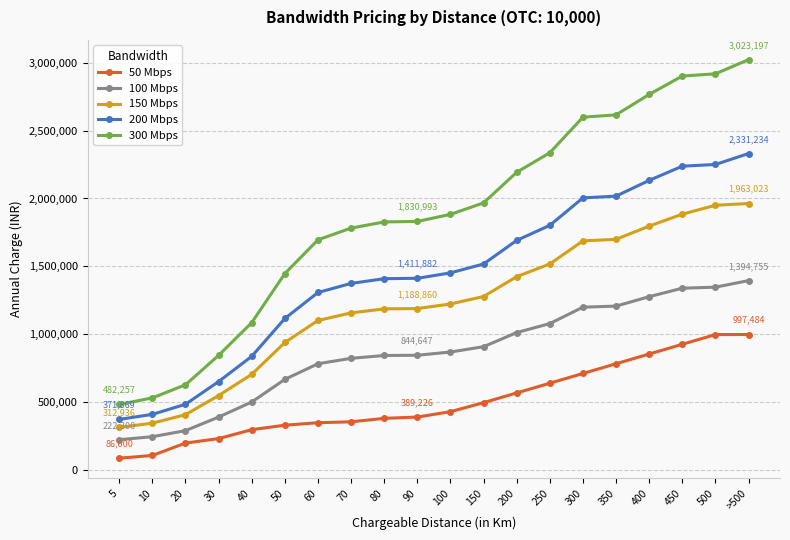

At how many categories does at least one series exceed 2230823?

7